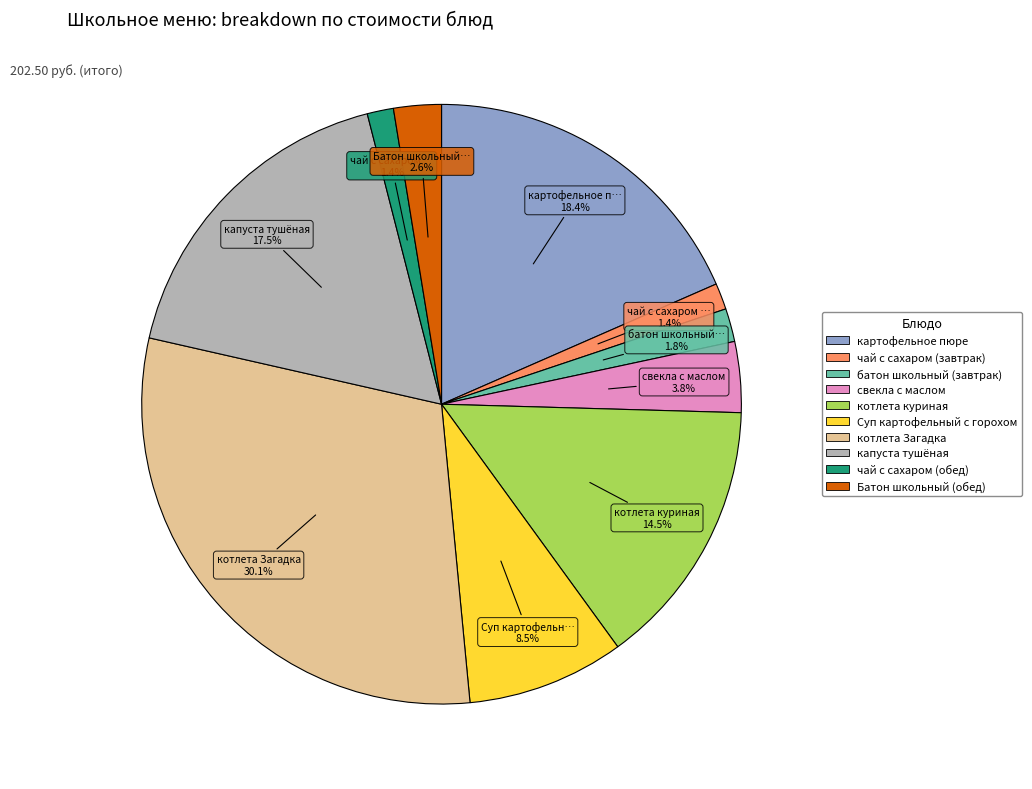

What percentage is NOT represented by котлета Загадка?

69.9%